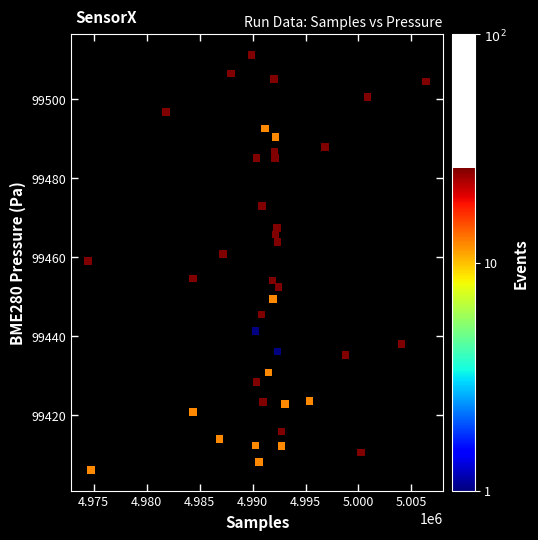

What is the range of Y values (max minus min)?

105.0